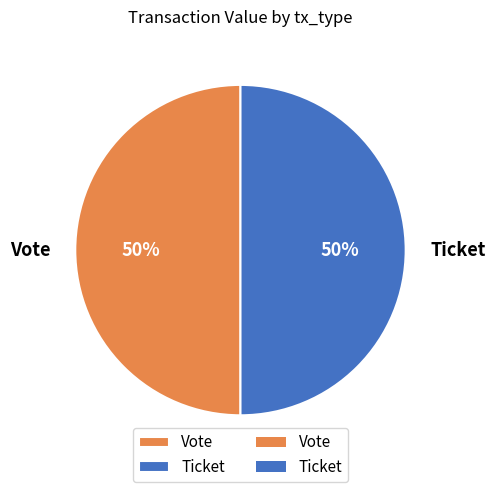

What is the ratio of the value at Vote to the value at Ticket?

1.0